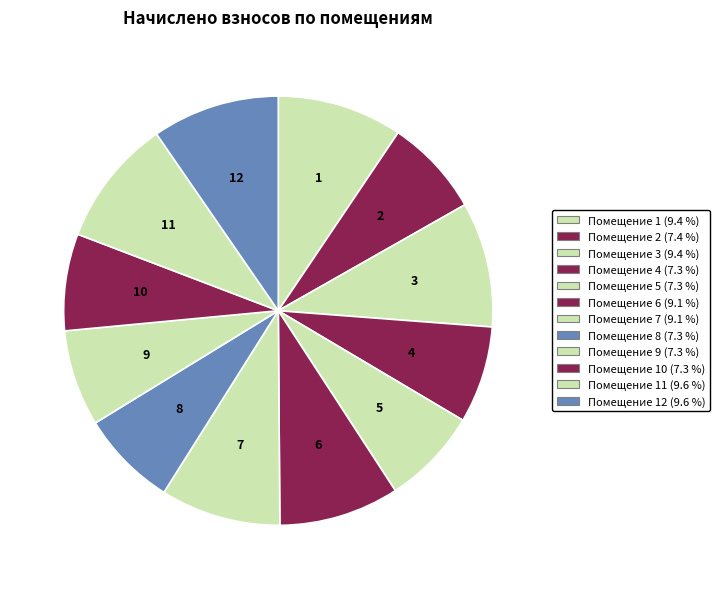

Rank the categories by value from highest to lowest.

11, 12, 1, 3, 6, 7, 2, 4, 5, 8, 10, 9